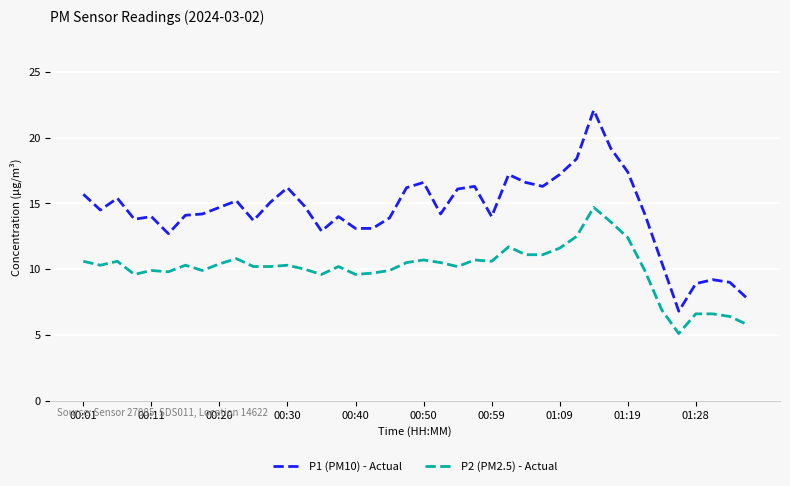

True or false: P2 (PM2.5) - Actual and P1 (PM10) - Actual cross at least once.

False